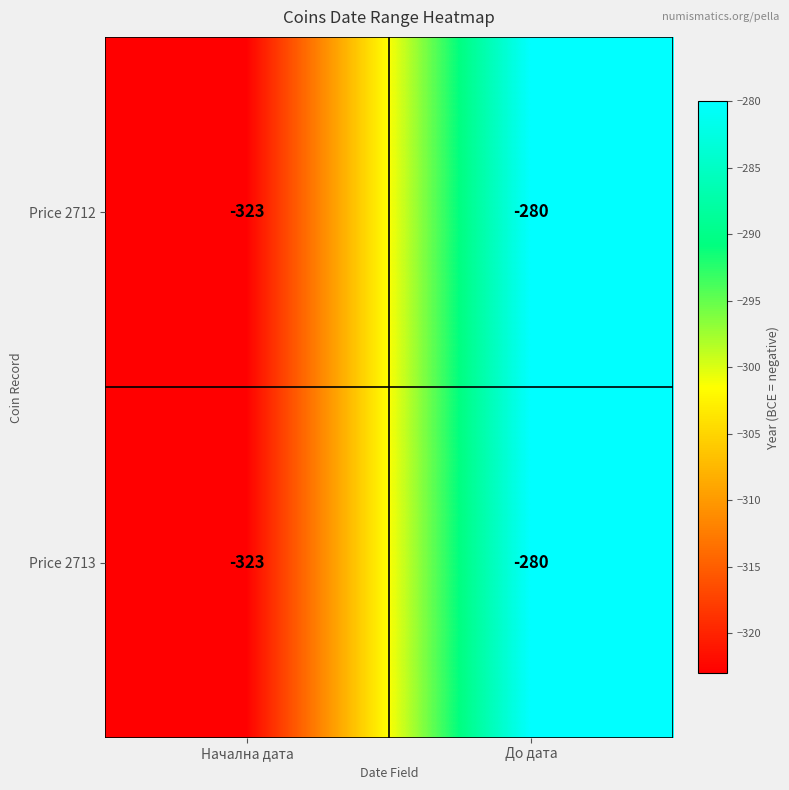

What is the minimum value shown in the chart?

-323